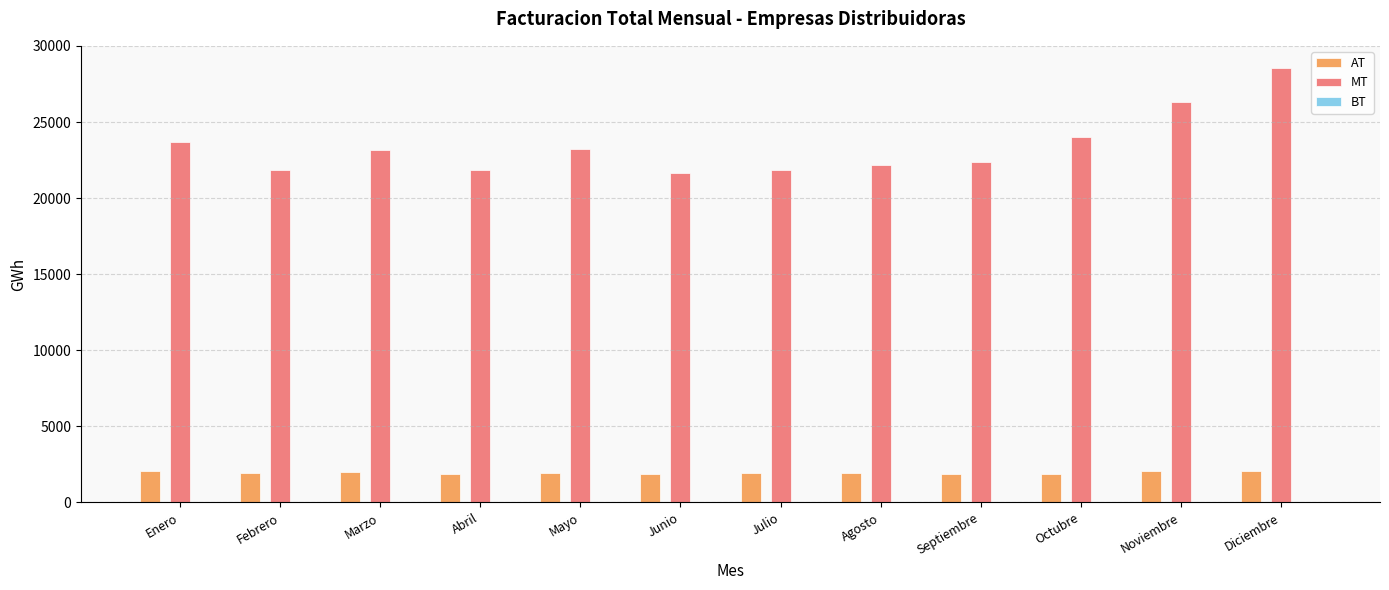

What is the greatest value displayed?

28580.2